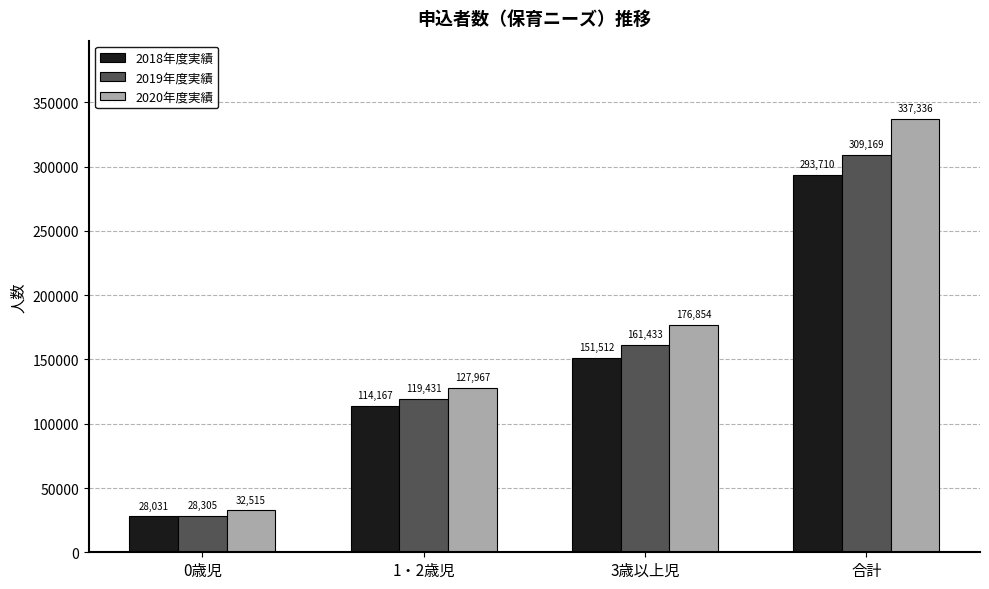

Count the 2018年度実績 values in the range 114167 to 293710.

3